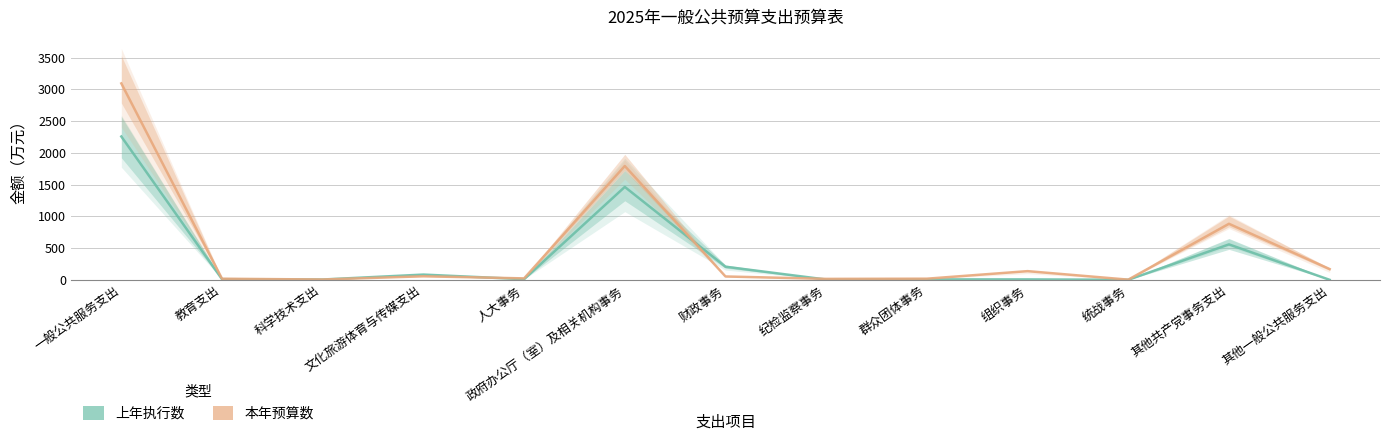

What is the label of the 2nd point from the left?

教育支出